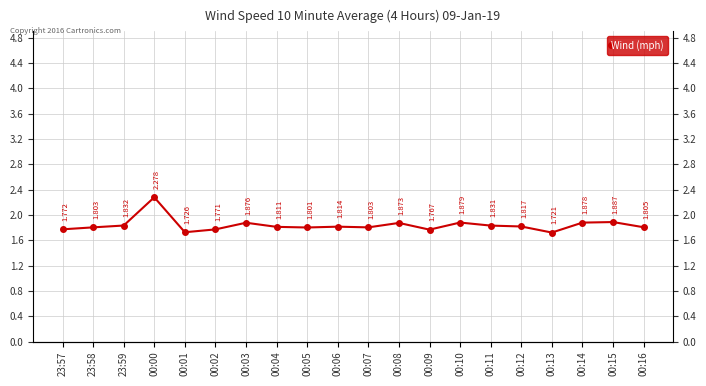

What is the label of the 16th point from the left?

00:12